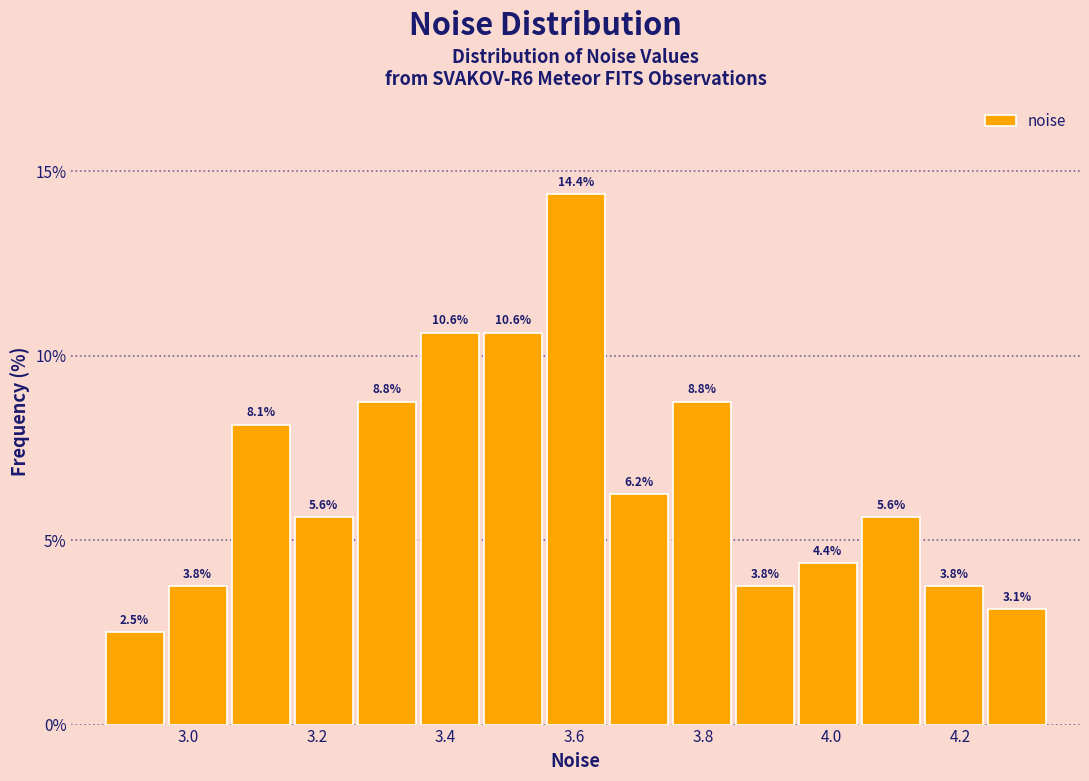

Reading left to right, list every bar in this chart as the range it spans on the x-axis followed by its height. The bar edges are not printed on the chart, so give them approximately, as read against the axis.

2.86 to 2.96: 2.5
2.96 to 3.06: 3.8
3.06 to 3.16: 8.1
3.16 to 3.26: 5.6
3.26 to 3.36: 8.8
3.36 to 3.46: 10.6
3.46 to 3.56: 10.6
3.56 to 3.66: 14.4
3.66 to 3.74: 6.2
3.74 to 3.84: 8.8
3.84 to 3.94: 3.8
3.94 to 4.04: 4.4
4.04 to 4.14: 5.6
4.14 to 4.24: 3.8
4.24 to 4.34: 3.1